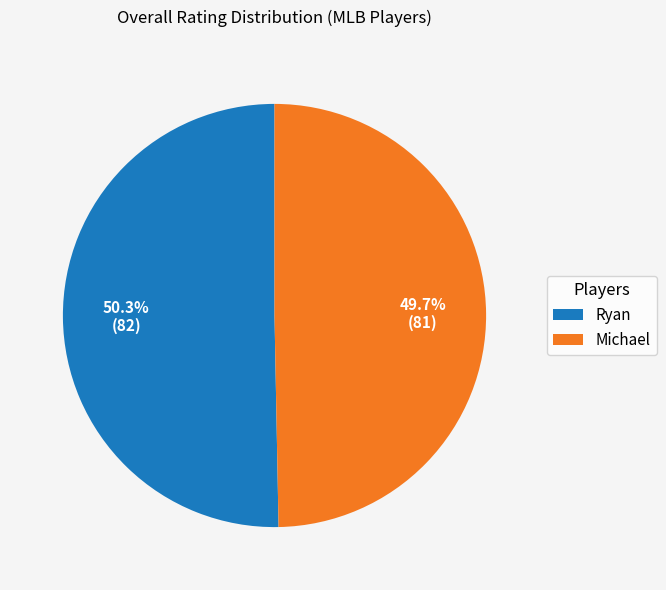

Which slice is the smallest?

Michael